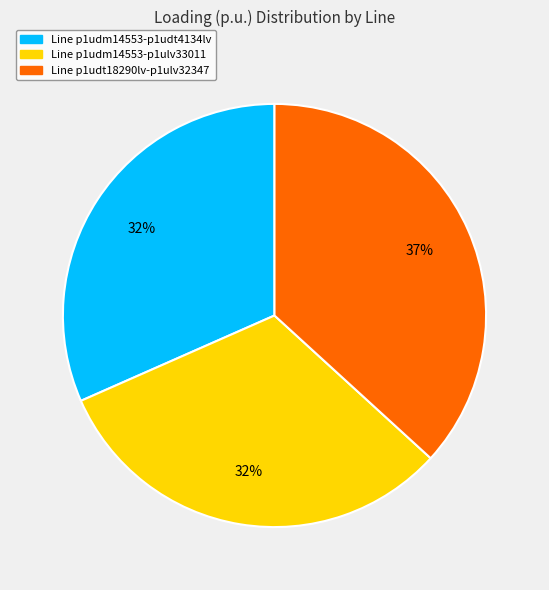

Is there a majority slice in this chart?

No